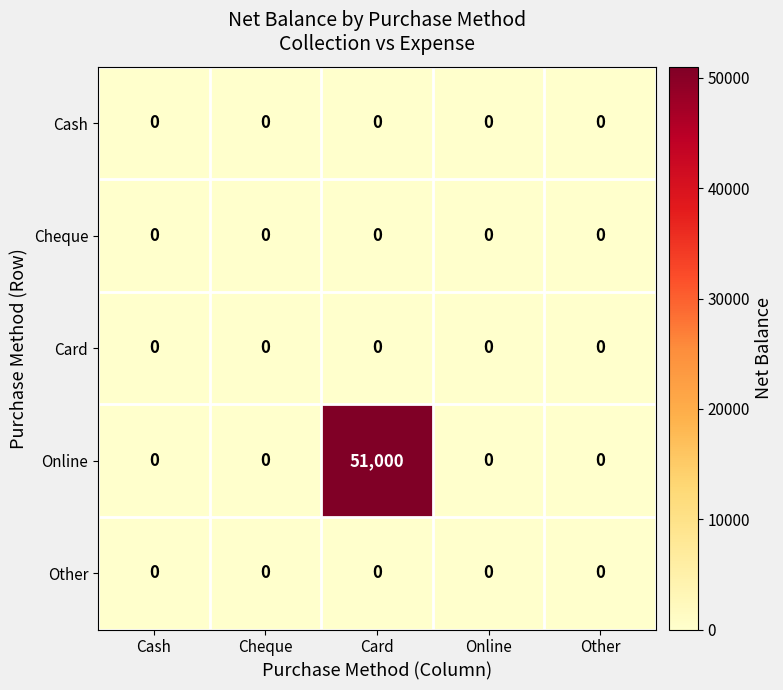

What is the difference between the maximum and minimum values in the Online series?

51000